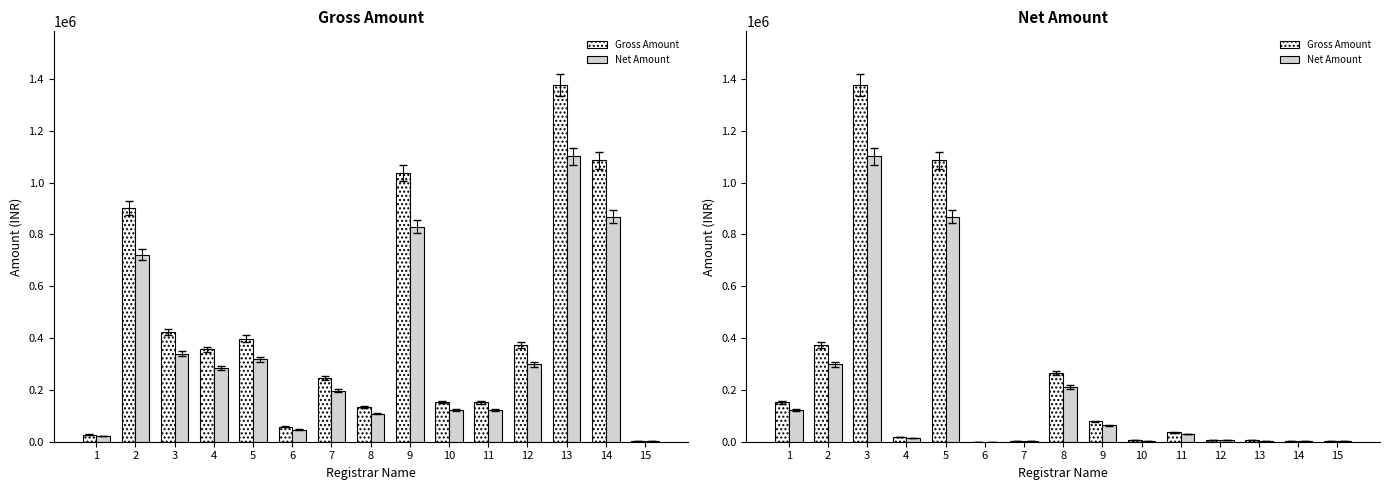

What is the difference between the highest and lowest values at 12?

1560